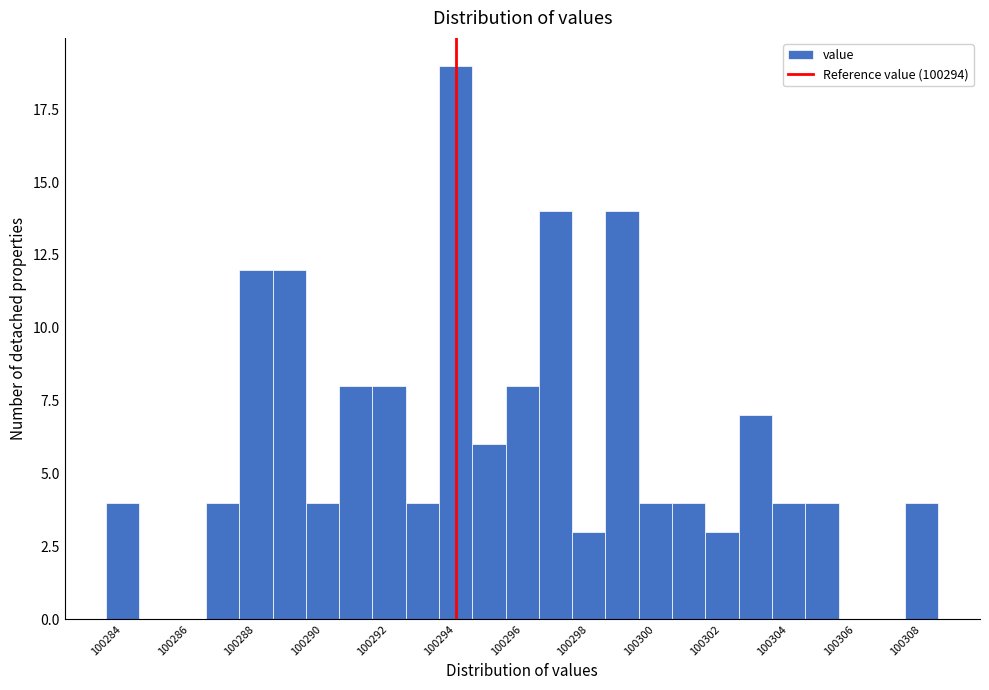

Reading left to right, transcribe this chart: for each bar, give the range it covers on the x-axis and its height. Neither the bar edges nor the heights are printed on the chart, so give them approximately, as read against the axes.

100283.5 to 100284.5: 4
100284.5 to 100285.5: 0
100285.5 to 100286.5: 0
100286.5 to 100287.5: 4
100287.5 to 100288.5: 12
100288.5 to 100289.5: 12
100289.5 to 100290.5: 4
100290.5 to 100291.5: 8
100291.5 to 100292.5: 8
100292.5 to 100293.5: 4
100293.5 to 100294.5: 19
100294.5 to 100295.5: 6
100295.5 to 100296.5: 8
100296.5 to 100297.5: 14
100297.5 to 100298.5: 3
100298.5 to 100299.5: 14
100299.5 to 100300.5: 4
100300.5 to 100301.5: 4
100301.5 to 100302.5: 3
100302.5 to 100303.5: 7
100303.5 to 100304.5: 4
100304.5 to 100305.5: 4
100305.5 to 100306.5: 0
100306.5 to 100307.5: 0
100307.5 to 100308.5: 4